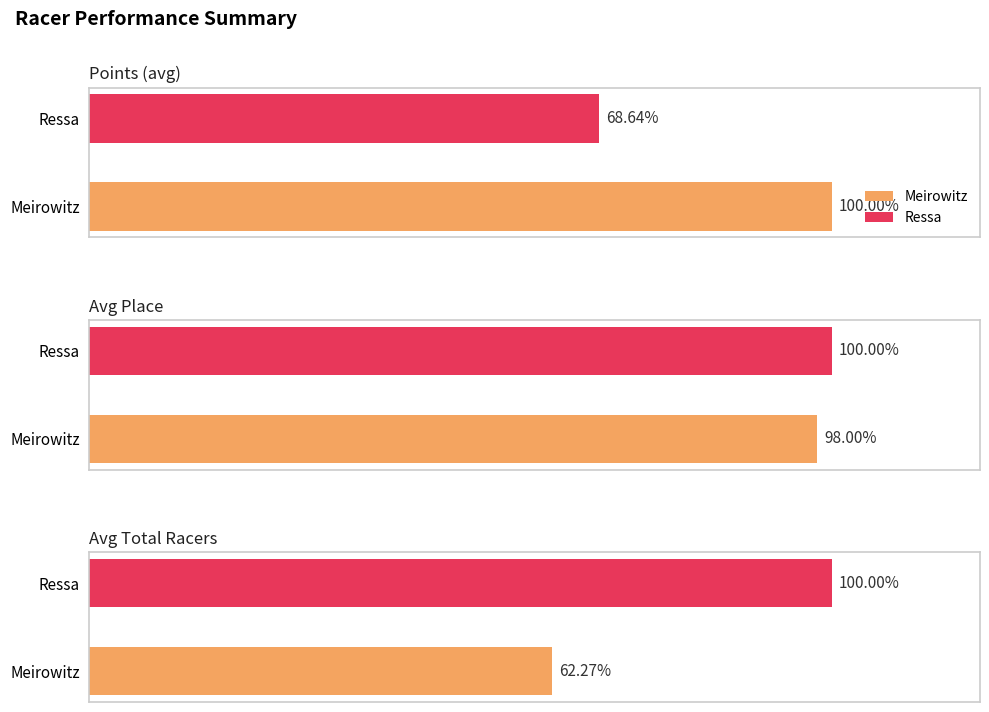

What is the label of the 7th bar from the right?

Meirowitz